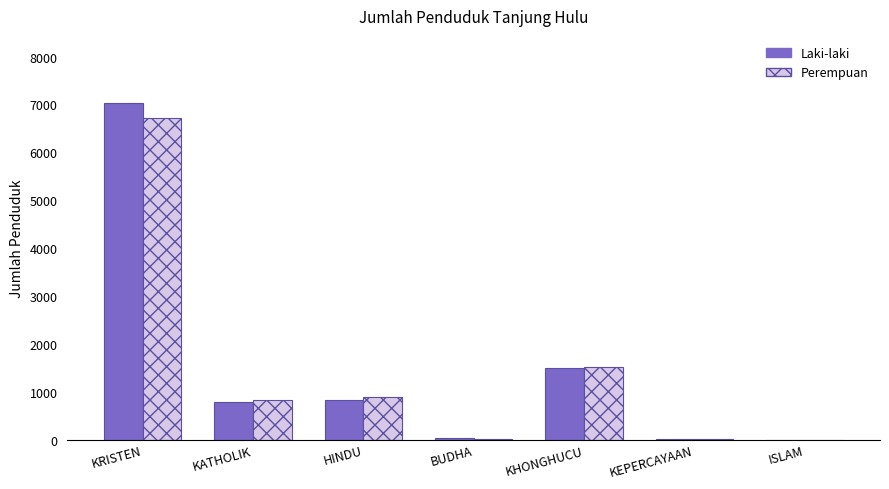

How many series are shown in this chart?

2